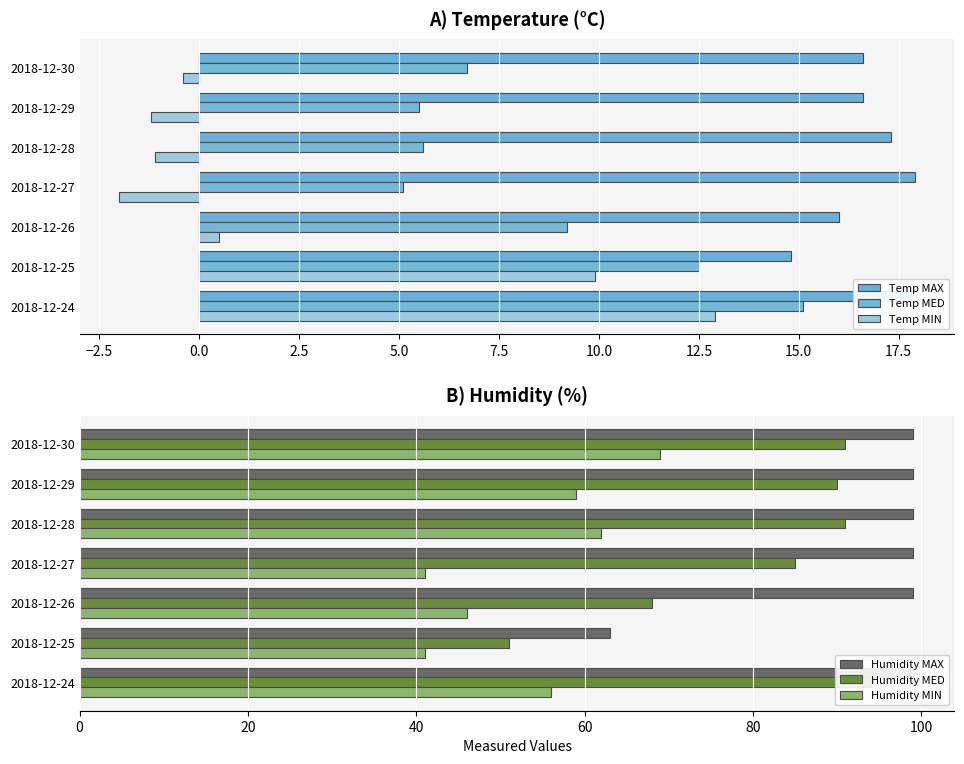

What is the sum of the Temp MAX values at 2018-12-26 and 2018-12-28?

33.3